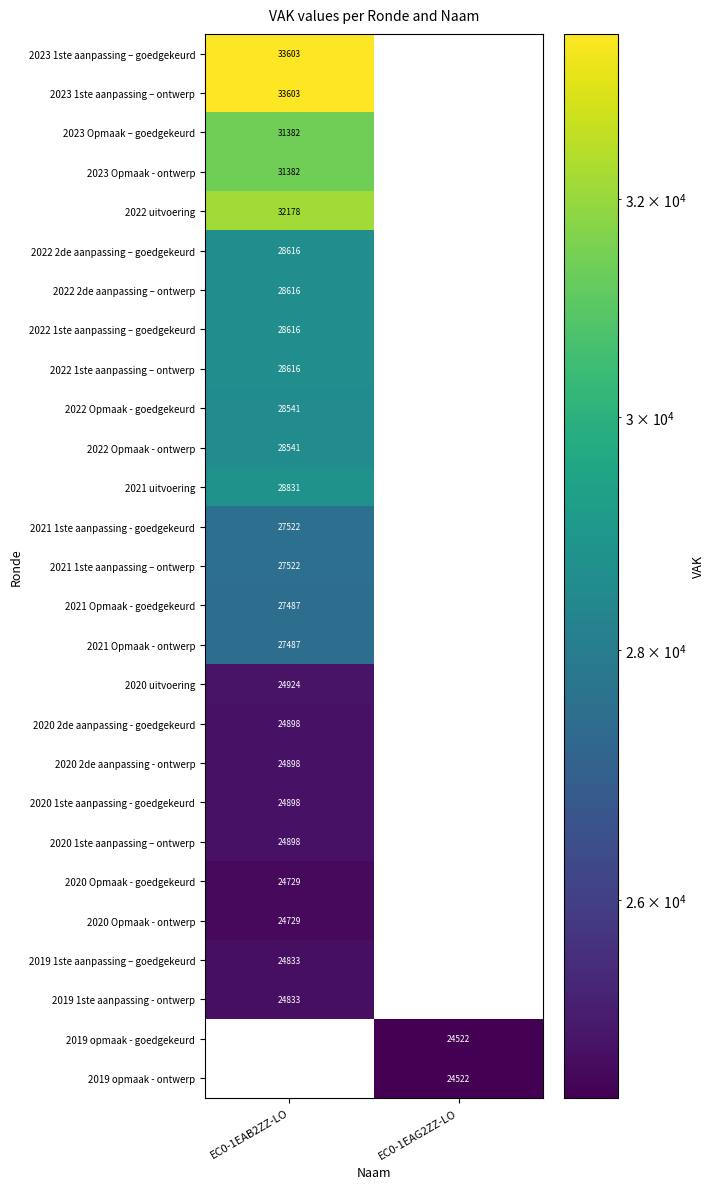

True or false: 2022 1ste aanpassing – ontwerp has a value of 28616 at EC0-1EAB2ZZ-LO.

True